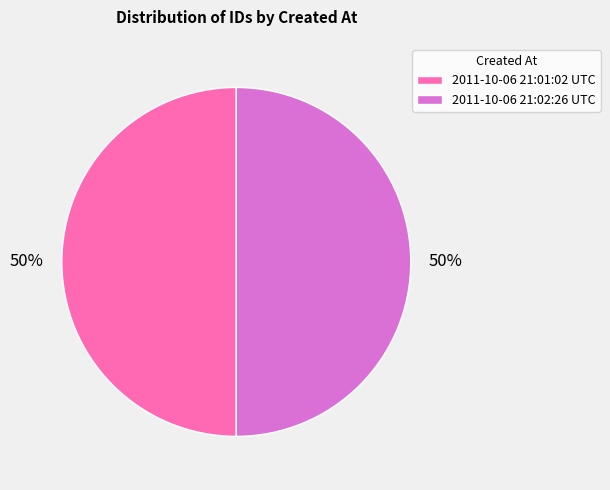

To the nearest percent, what is the average slice percentage?

50%